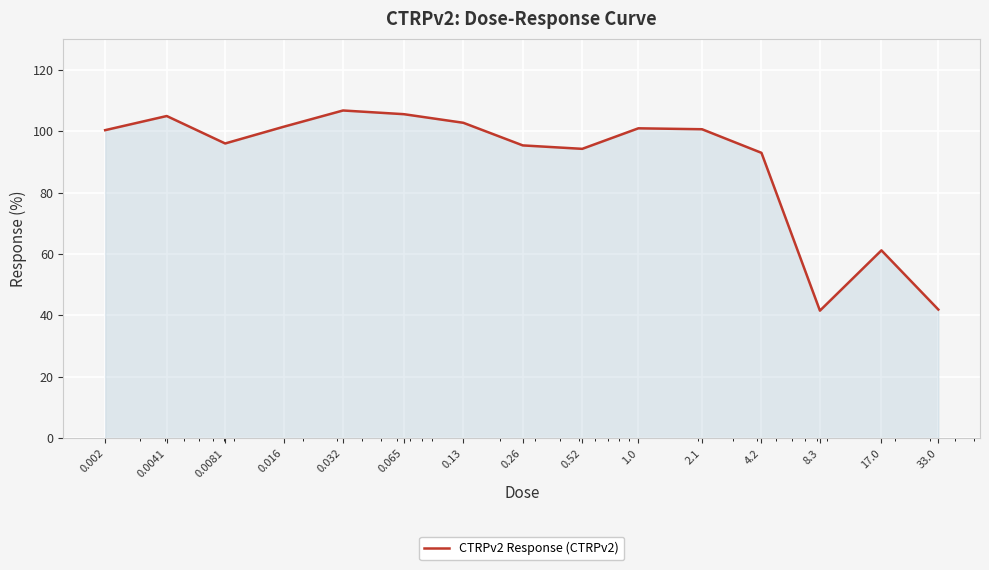

Does the chart display data point markers on the line(s)?

No